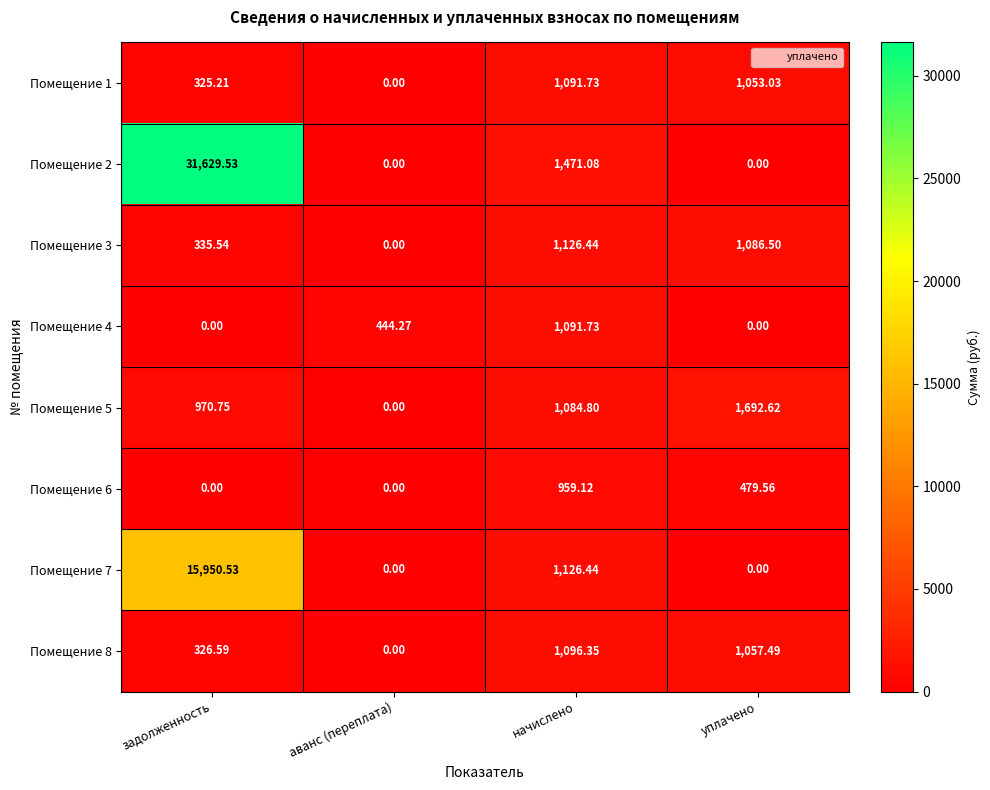

List the labels in order of Помещение 1 value, largest first.

начислено, уплачено, задолженность, аванс (переплата)